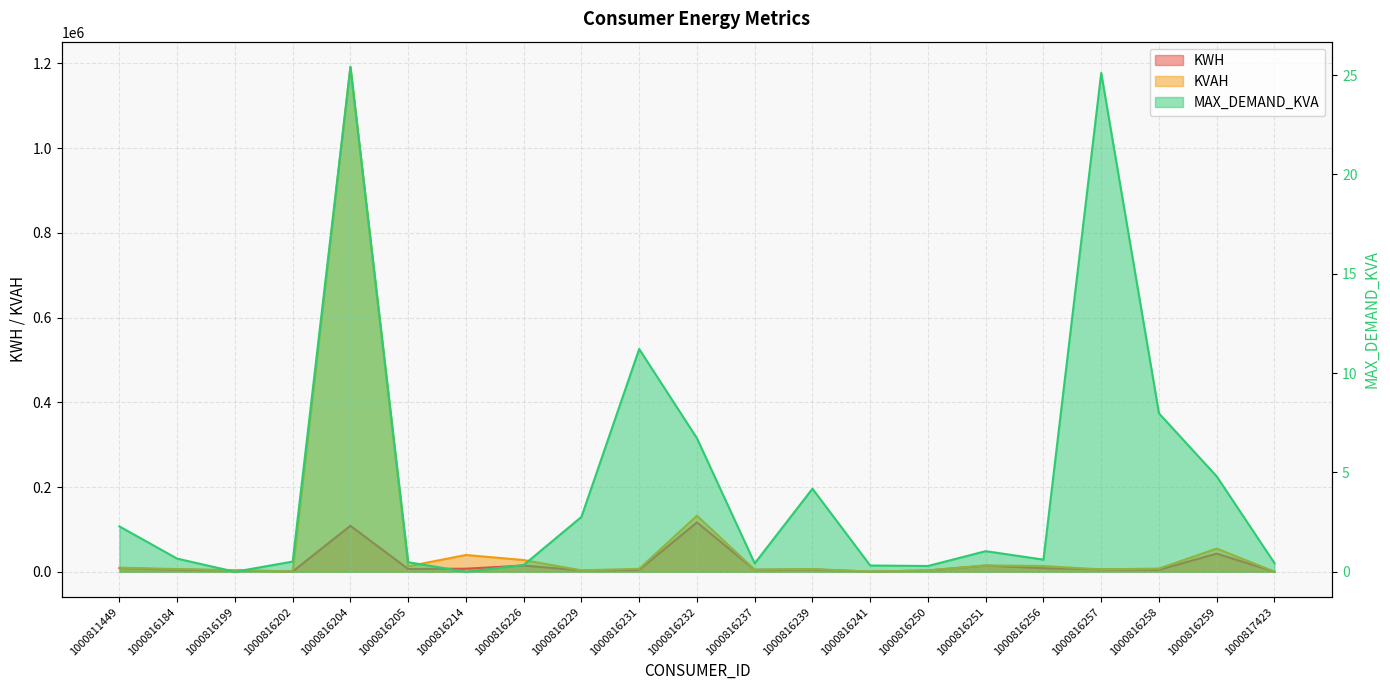

What is the sum of the KVAH values at 1000816199 and 1000816259?

58589.0